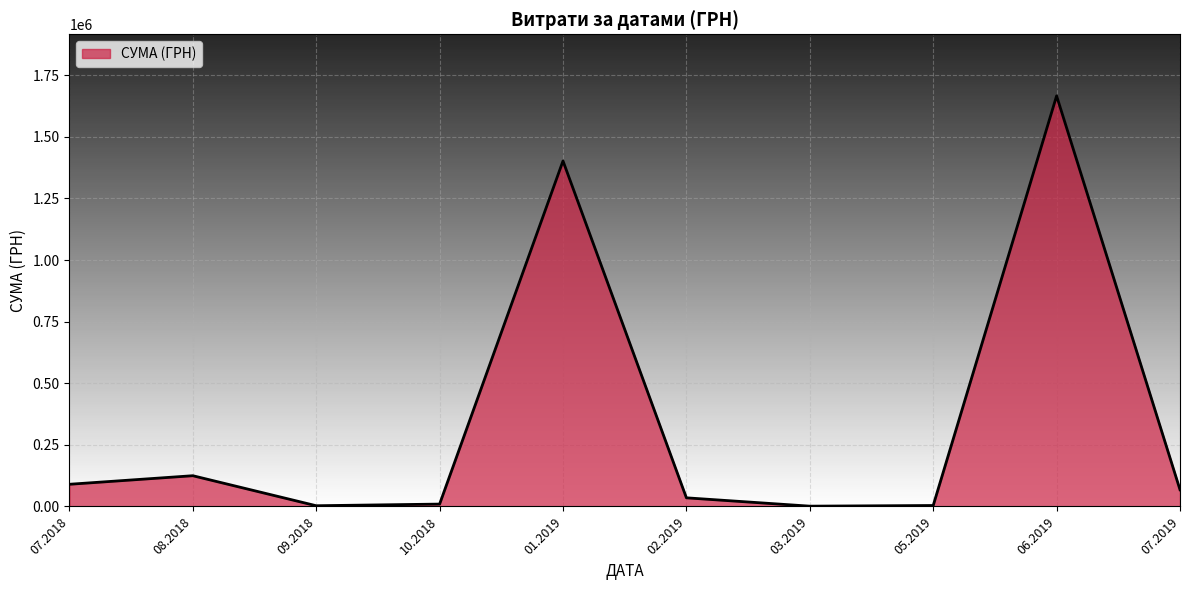

Is it true that the value at 06.2019 is 933098.4?

False